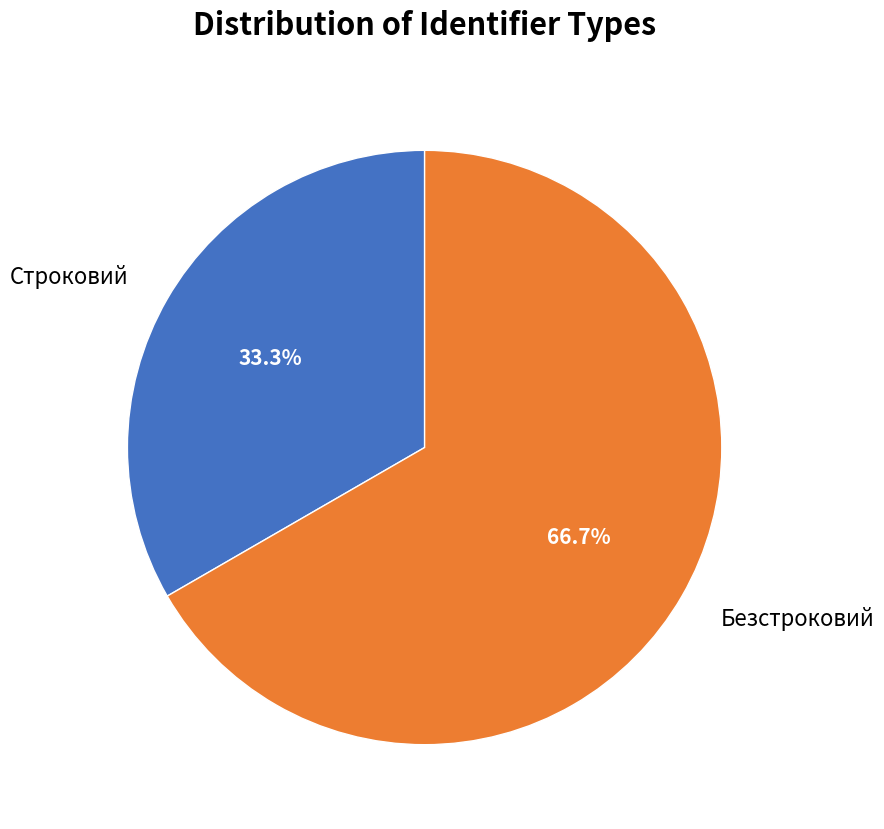

Which slice is the smallest?

Строковий